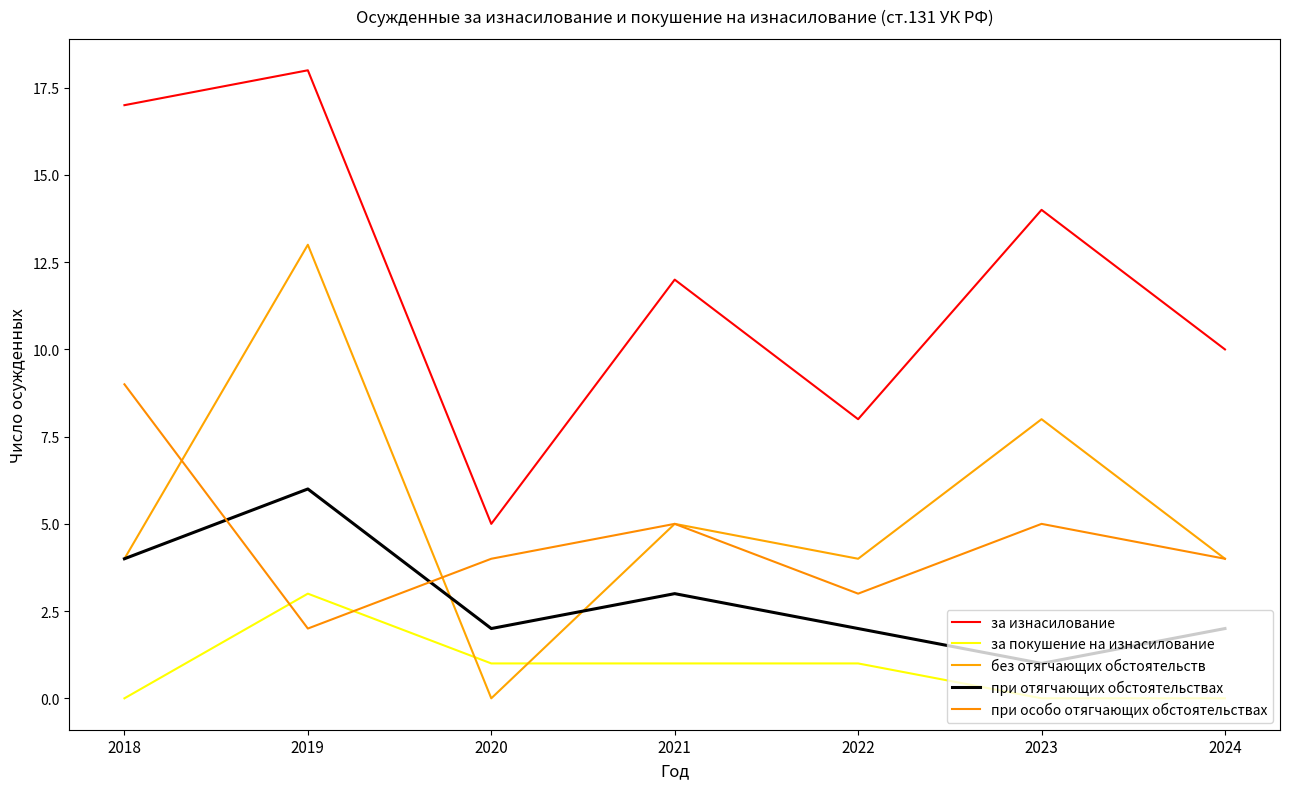

Which series has the largest total across all categories?

за изнасилование